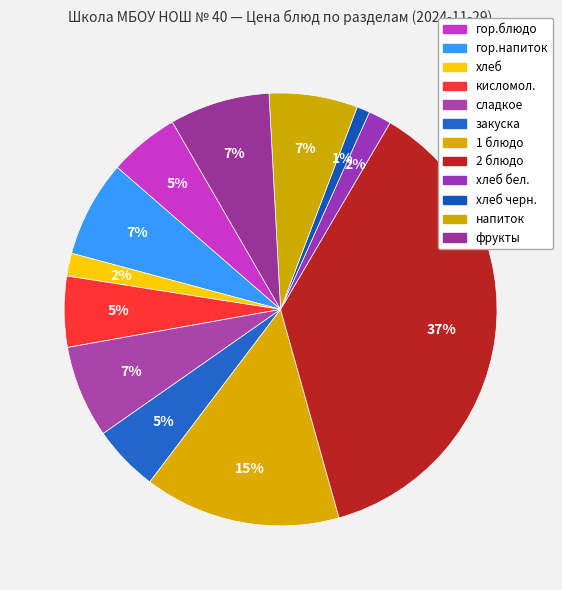

Does гор.блюдо account for over 50% of the chart?

No